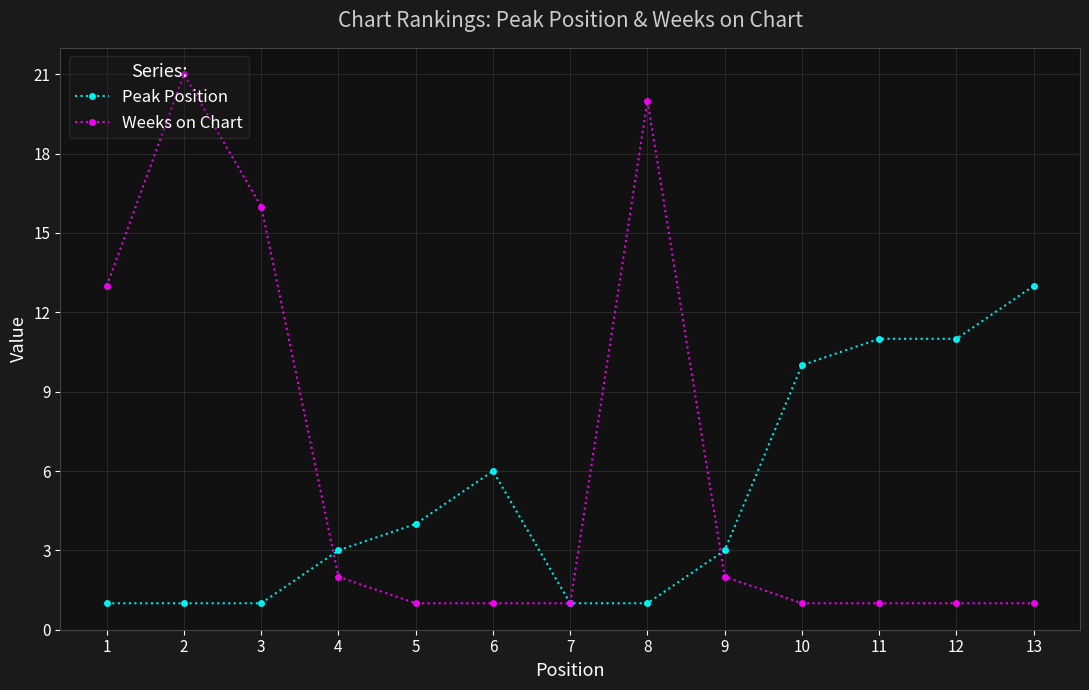

The Weeks on Chart series shows 4 at 2. True or false?

False